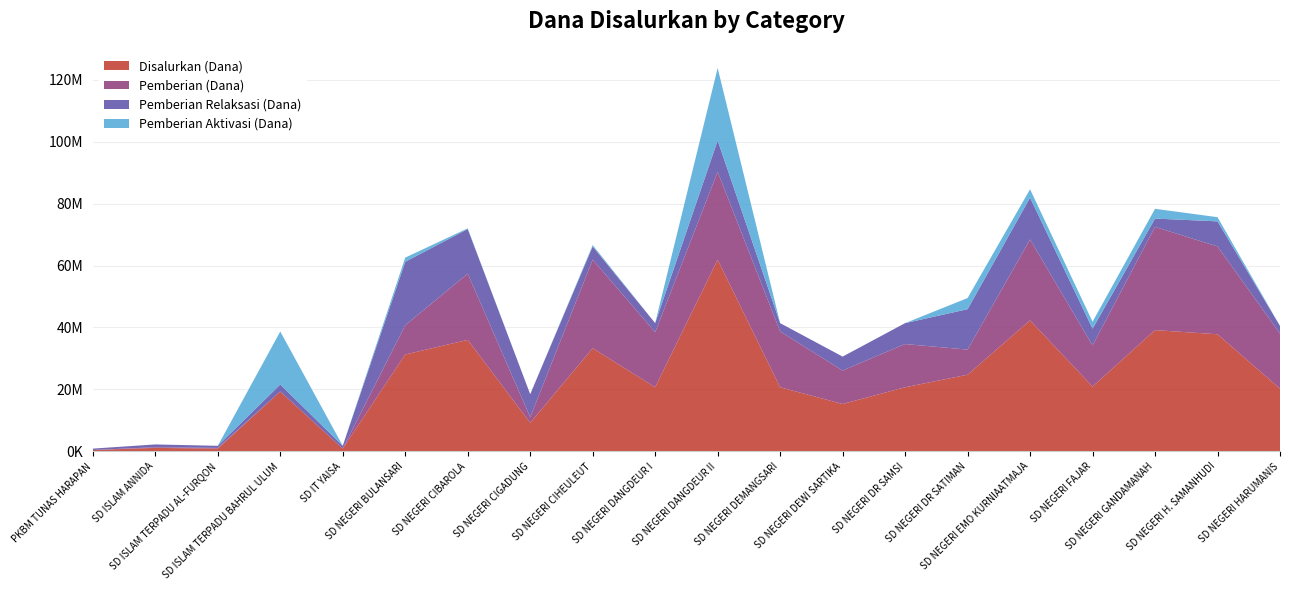

Reading left to right, list all the values displayed in this chart.

Disalurkan (Dana): 450000	1125000	900000	19350000	900000	31275000	36000000	9225000	33300000	20700000	61875000	20700000	15300000	20700000	24750000	42300000	20925000	39150000	37800000	20250000
Pemberian (Dana): 0	225000	225000	0	0	9450000	21375000	1800000	28575000	17775000	28350000	18000000	10800000	13950000	8100000	26100000	13275000	33300000	28350000	17775000
Pemberian Relaksasi (Dana): 450000	900000	675000	2250000	900000	20475000	14400000	7425000	4275000	2925000	10125000	2700000	4500000	6750000	13050000	13500000	5400000	2700000	8100000	2475000
Pemberian Aktivasi (Dana): 0	0	0	17100000	0	1350000	225000	0	450000	0	23400000	0	0	0	3600000	2700000	2250000	3150000	1350000	0